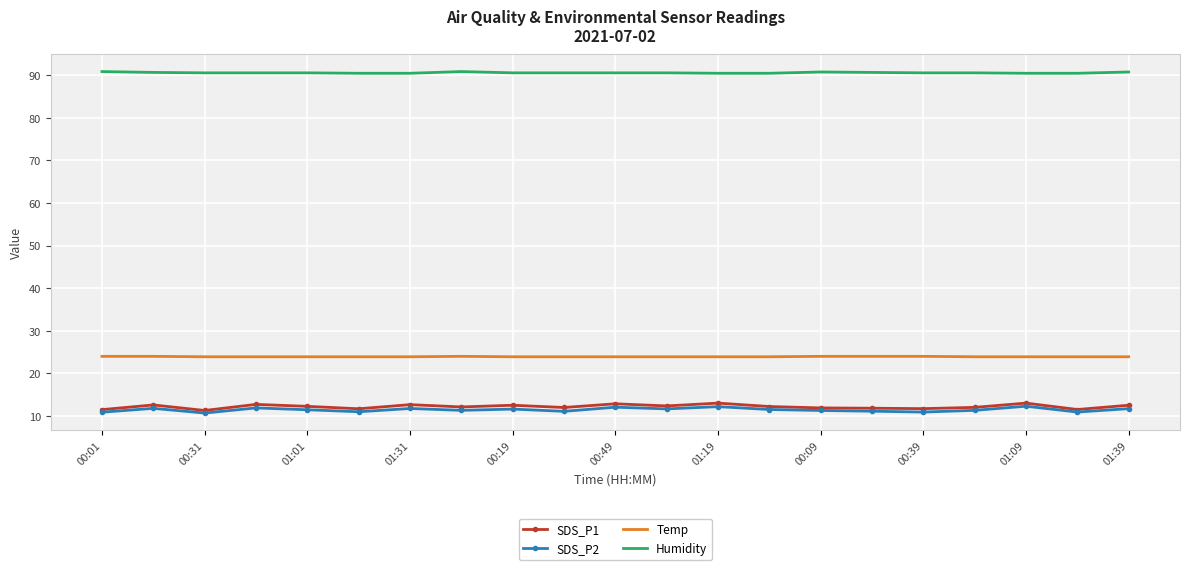

Count the number of data series in this chart.

4